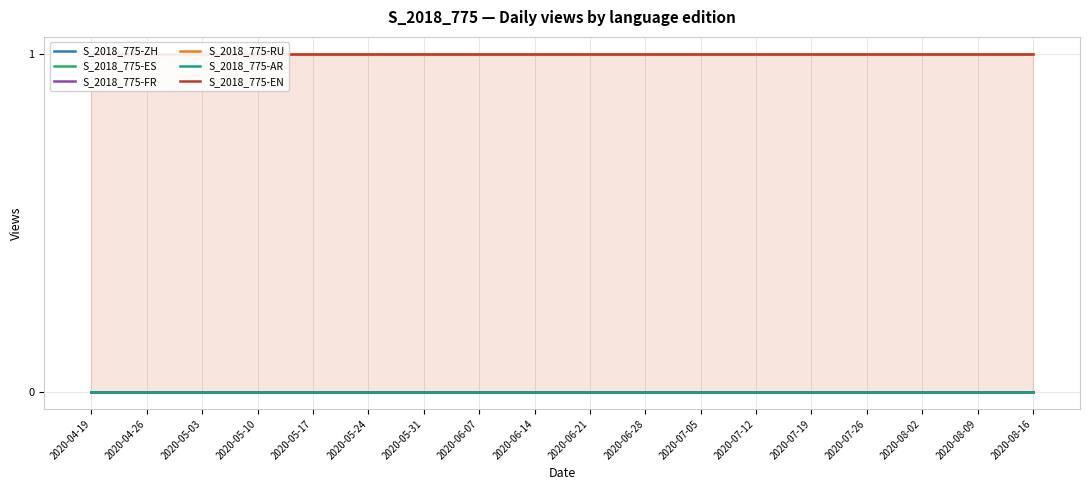

What is the spread (max minus min) of values at 2020-04-26?

1